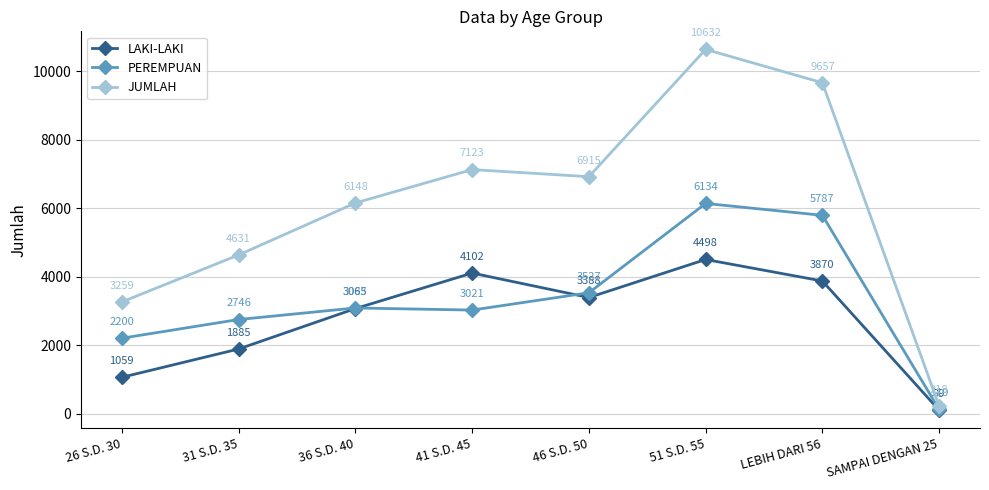

At 36 S.D. 40, list the series in order from largest to smallest.

JUMLAH, PEREMPUAN, LAKI-LAKI